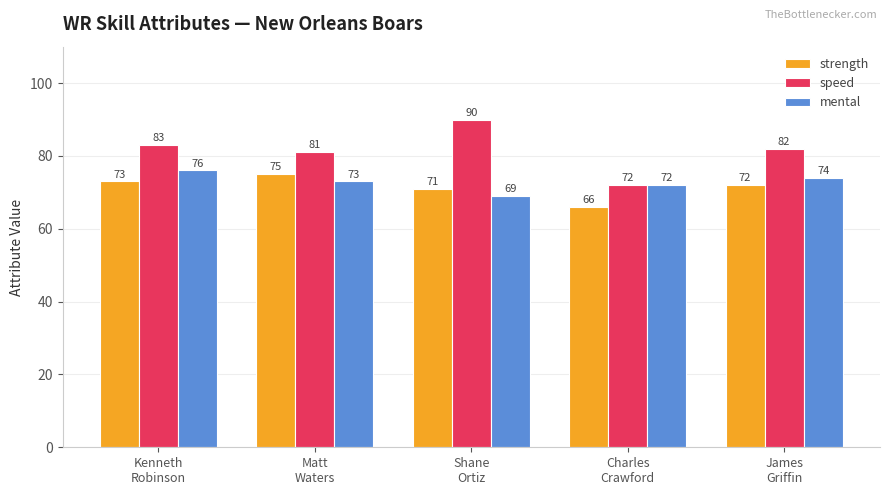

At which label is strength closest to 70?

Shane
Ortiz